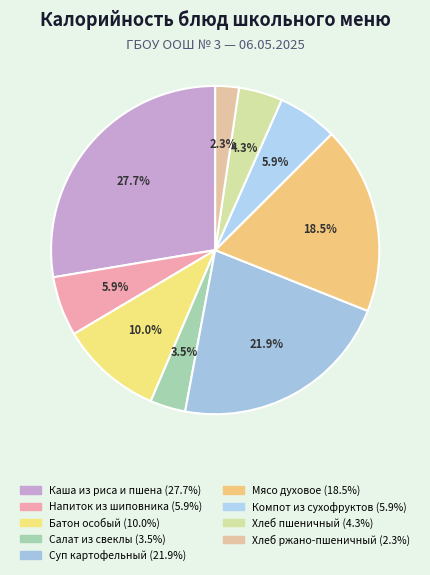

Which category has the biggest portion of the pie?

Каша из риса и пшена